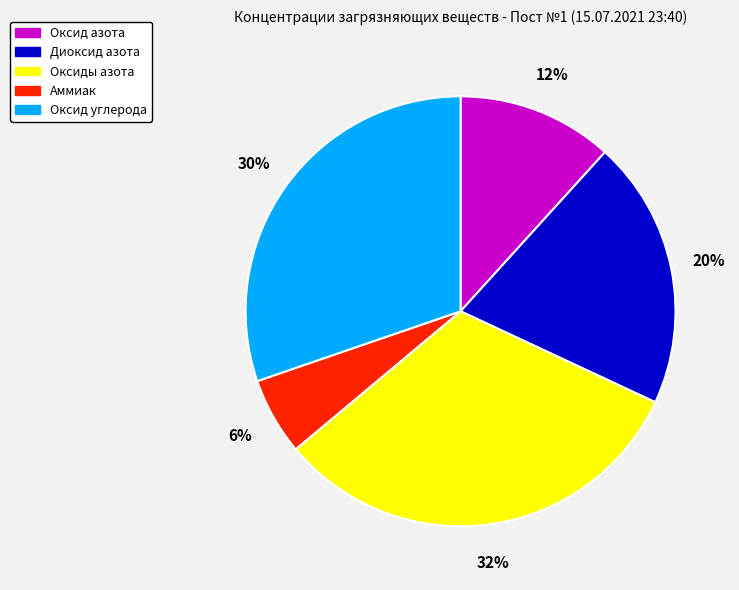

Rank the categories by value from highest to lowest.

Оксиды азота, Оксид углерода, Диоксид азота, Оксид азота, Аммиак